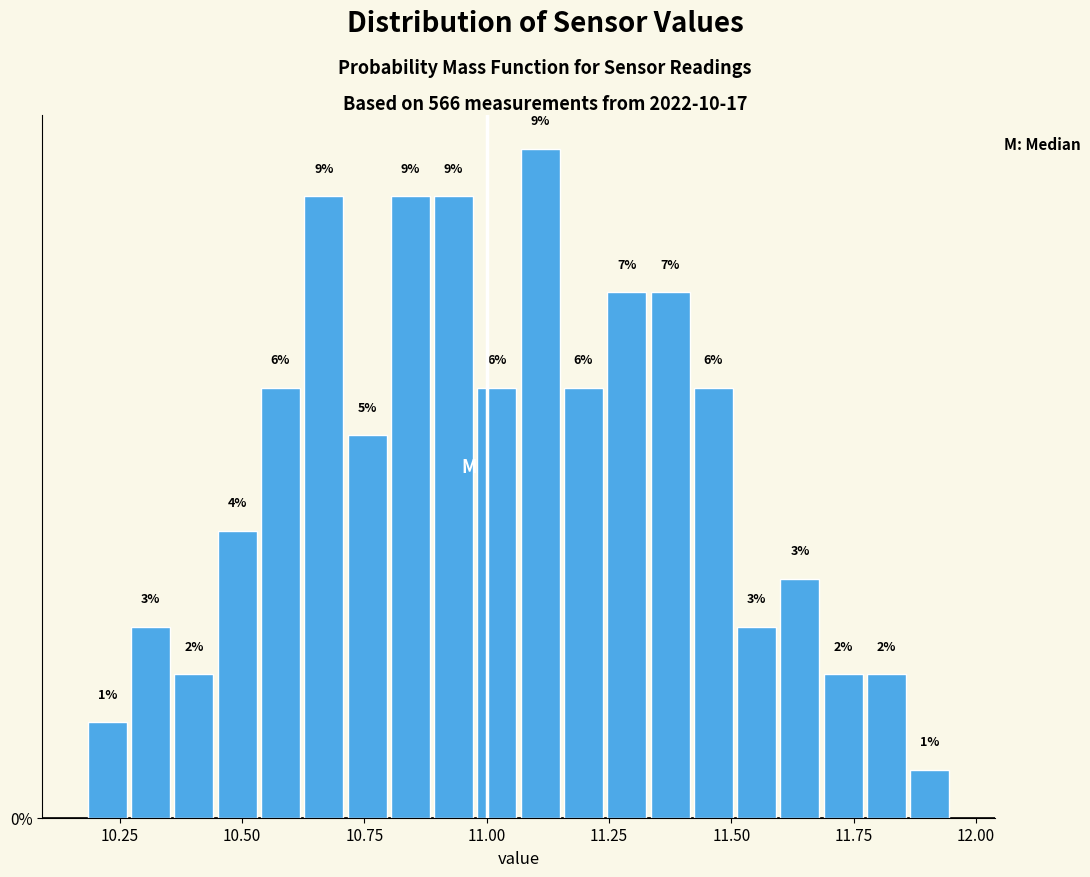

Read against the x-axis, roughly where is the centre of the tallest bar?

11.10